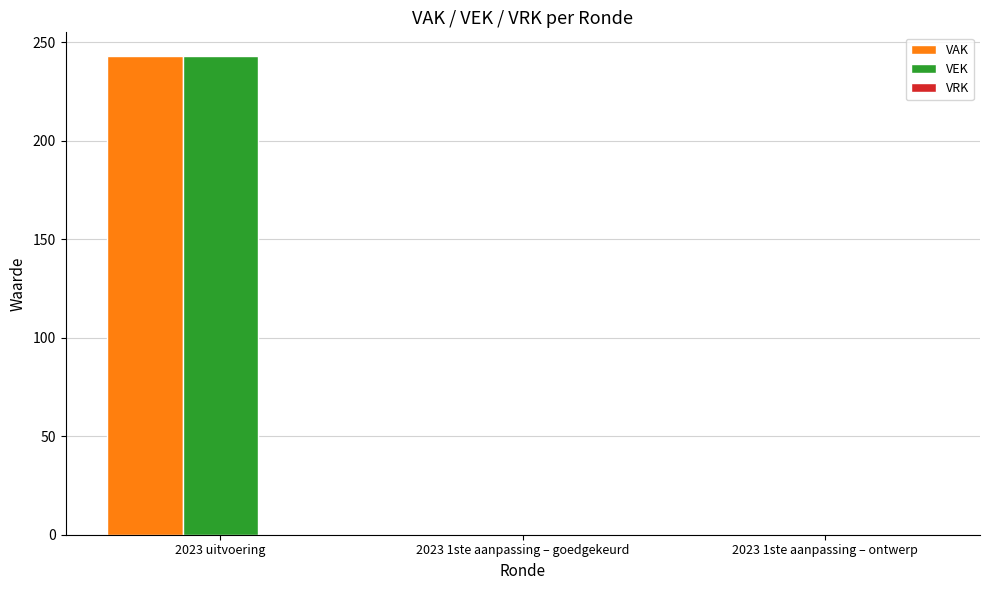

Is the value of VAK at 2023 1ste aanpassing – goedgekeurd greater than the value of VEK at 2023 uitvoering?

No